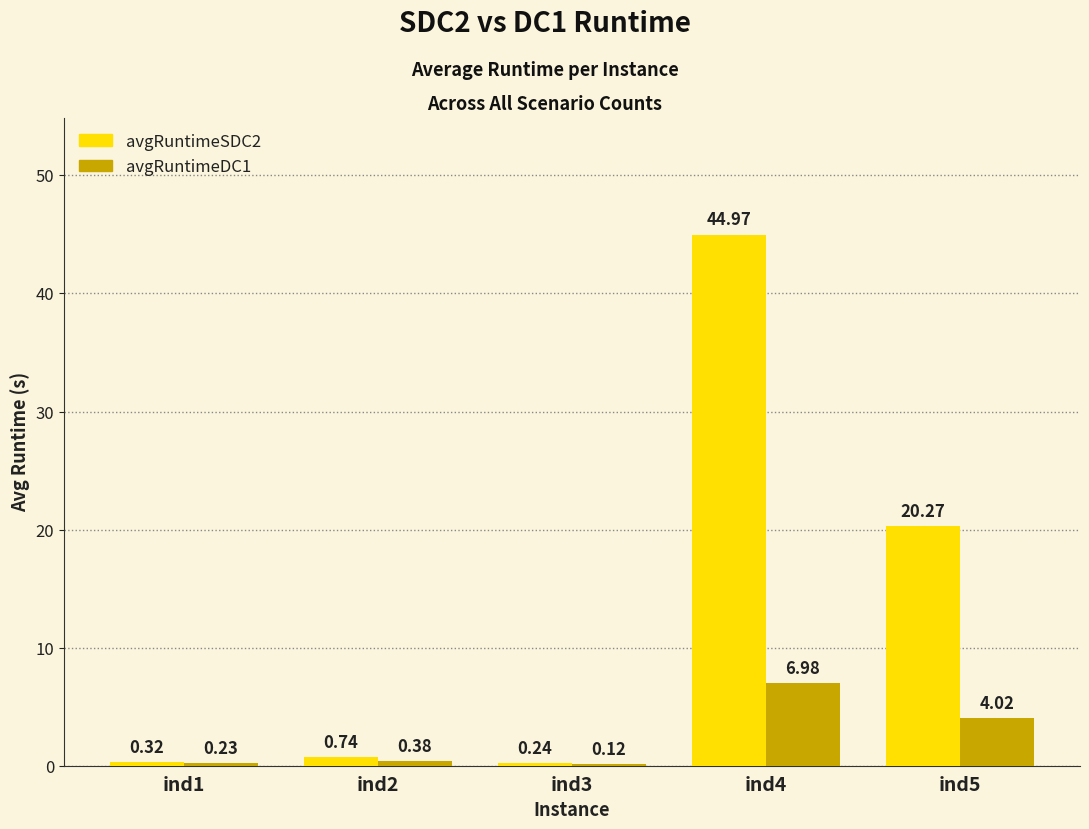

How many distinct data groups are displayed?

2